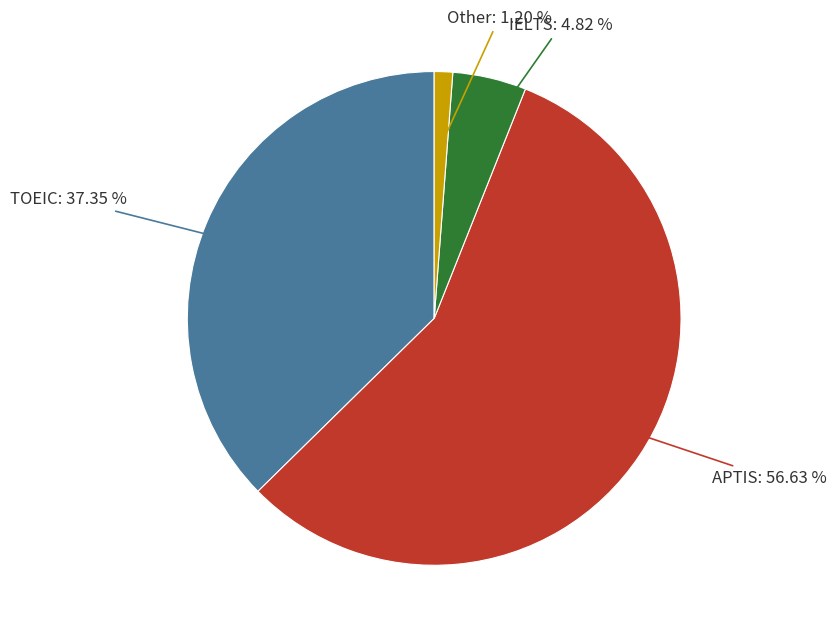

Is there any slice that represents more than half of the pie?

Yes